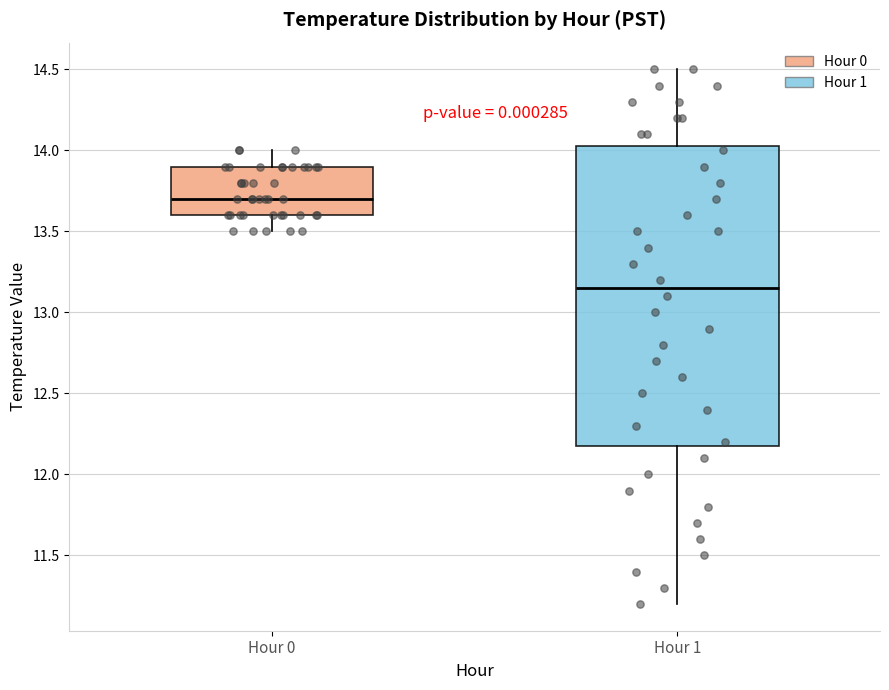

Where is the lower edge of the box for Hour 1 on the y-axis? The values are not printed on the chart, so give them approximately, as read against the axis.

12.20